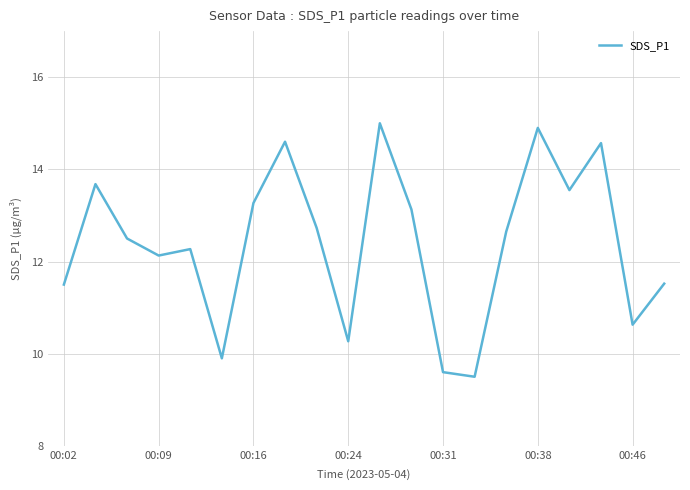

What is the difference between the maximum and minimum values?

5.5